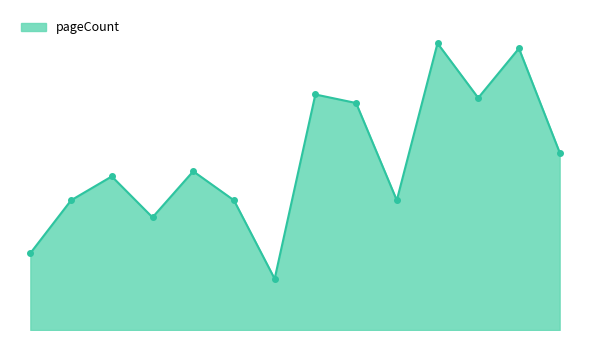

True or false: there are more than 0 points higher than both neighbors.

True